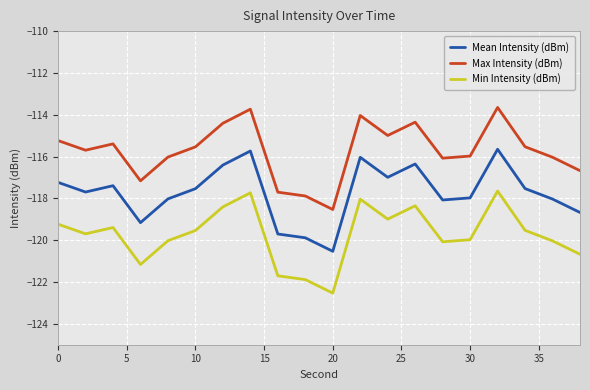

What is the greatest value displayed?

-113.7